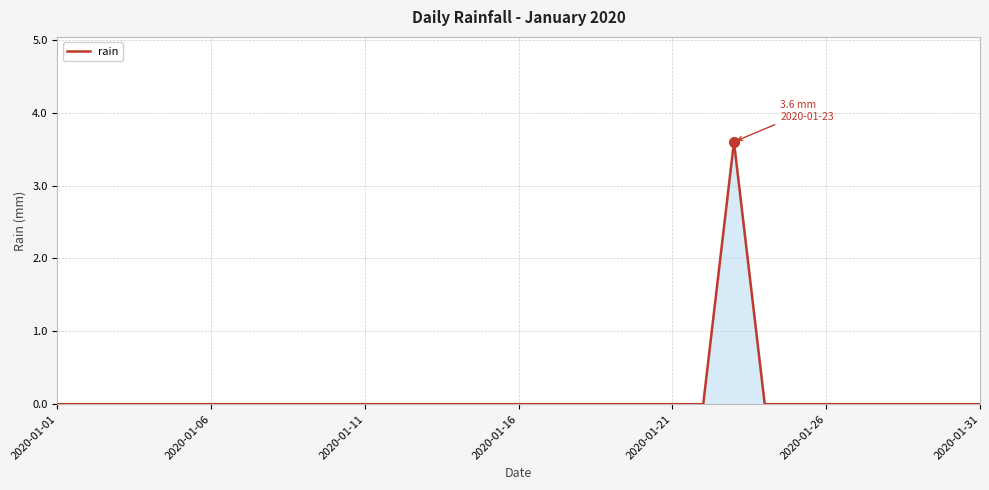

What is the maximum value shown in the chart?

3.6